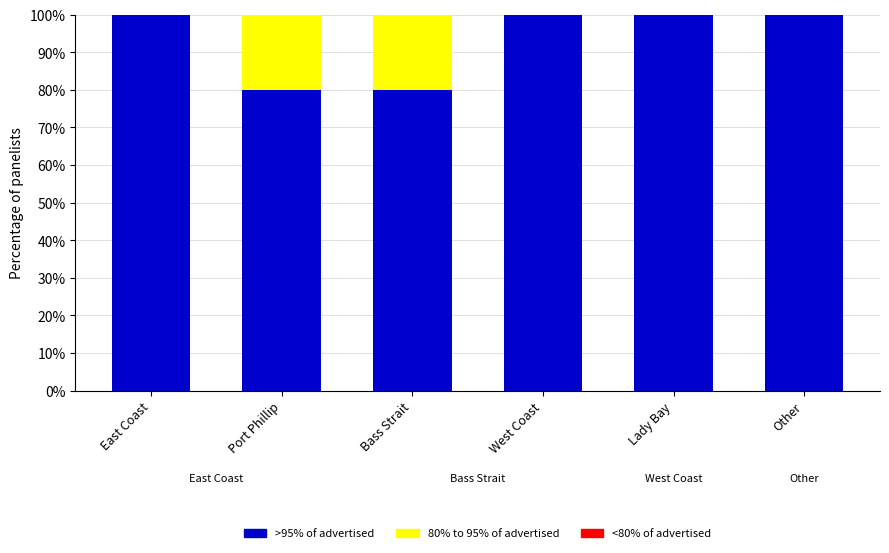

Count the number of data series in this chart.

3